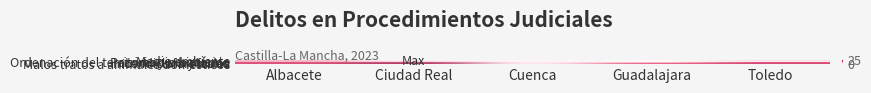

Reading left to right, list all the values displayed in this chart.

Medio ambiente: Albacete=3	Ciudad Real=1	Cuenca=1	Guadalajara=1	Toledo=5
Ordenación del territorio y urbanismo: Albacete=16	Ciudad Real=3	Cuenca=2	Guadalajara=0	Toledo=1
Patrimonio histórico: Albacete=3	Ciudad Real=4	Cuenca=1	Guadalajara=2	Toledo=1
Flora y fauna: Albacete=15	Ciudad Real=23	Cuenca=1	Guadalajara=5	Toledo=21
Incendios forestales: Albacete=22	Ciudad Real=8	Cuenca=6	Guadalajara=12	Toledo=10
Malos tratos a animales domésticos: Albacete=15	Ciudad Real=26	Cuenca=1	Guadalajara=17	Toledo=21